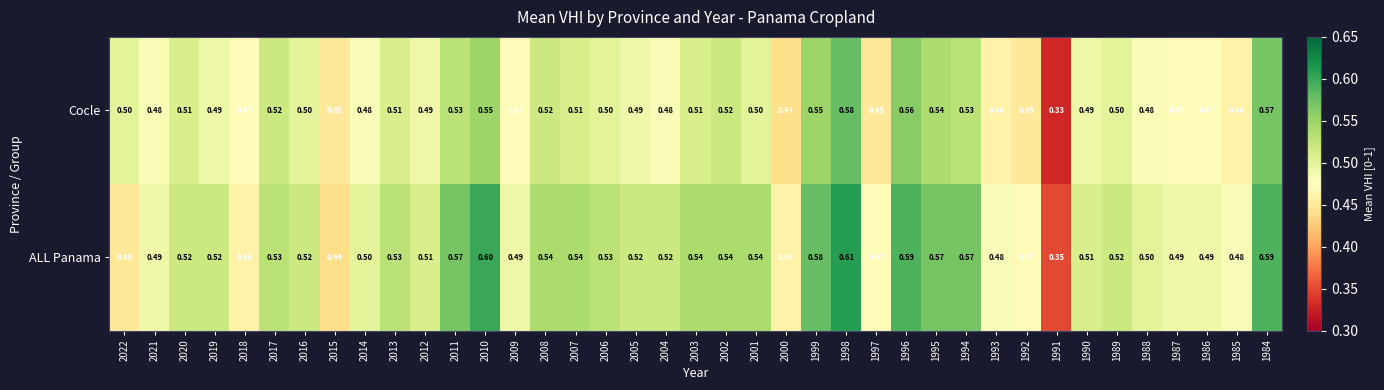

At 2007, list the series in order from smallest to largest.

Cocle, ALL Panama